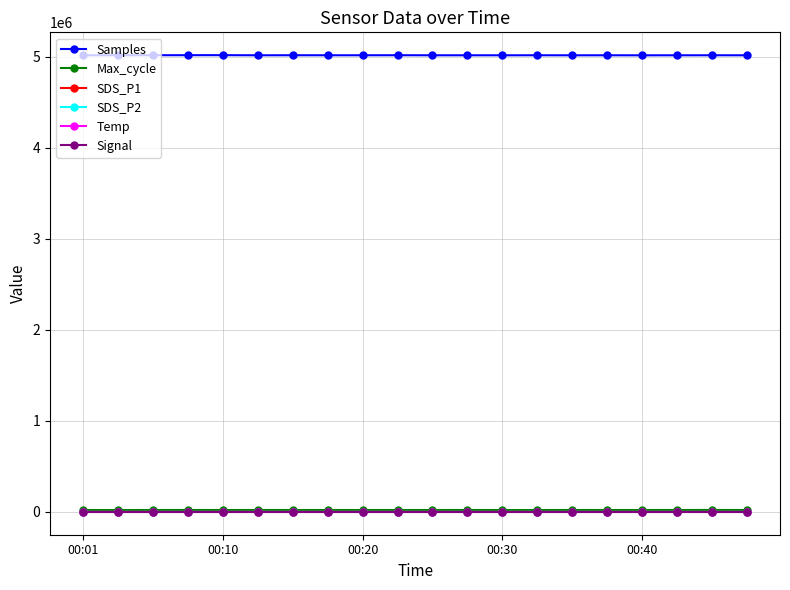

What is the minimum value for Samples?

5016348.0